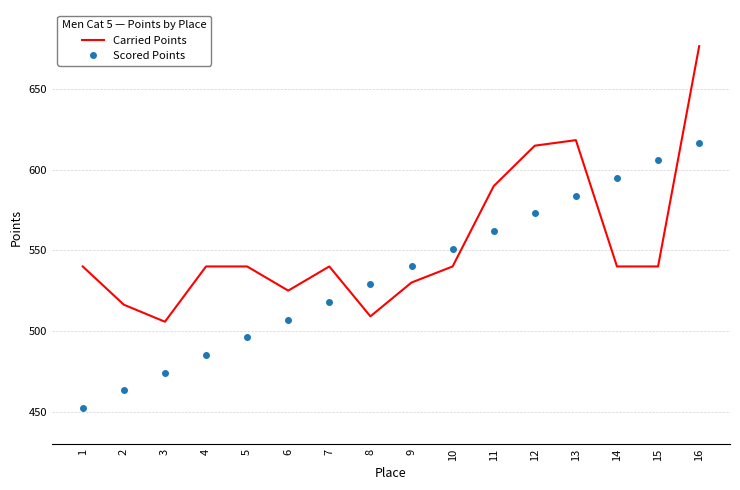

Read the Scored Points value at 5.

496.1